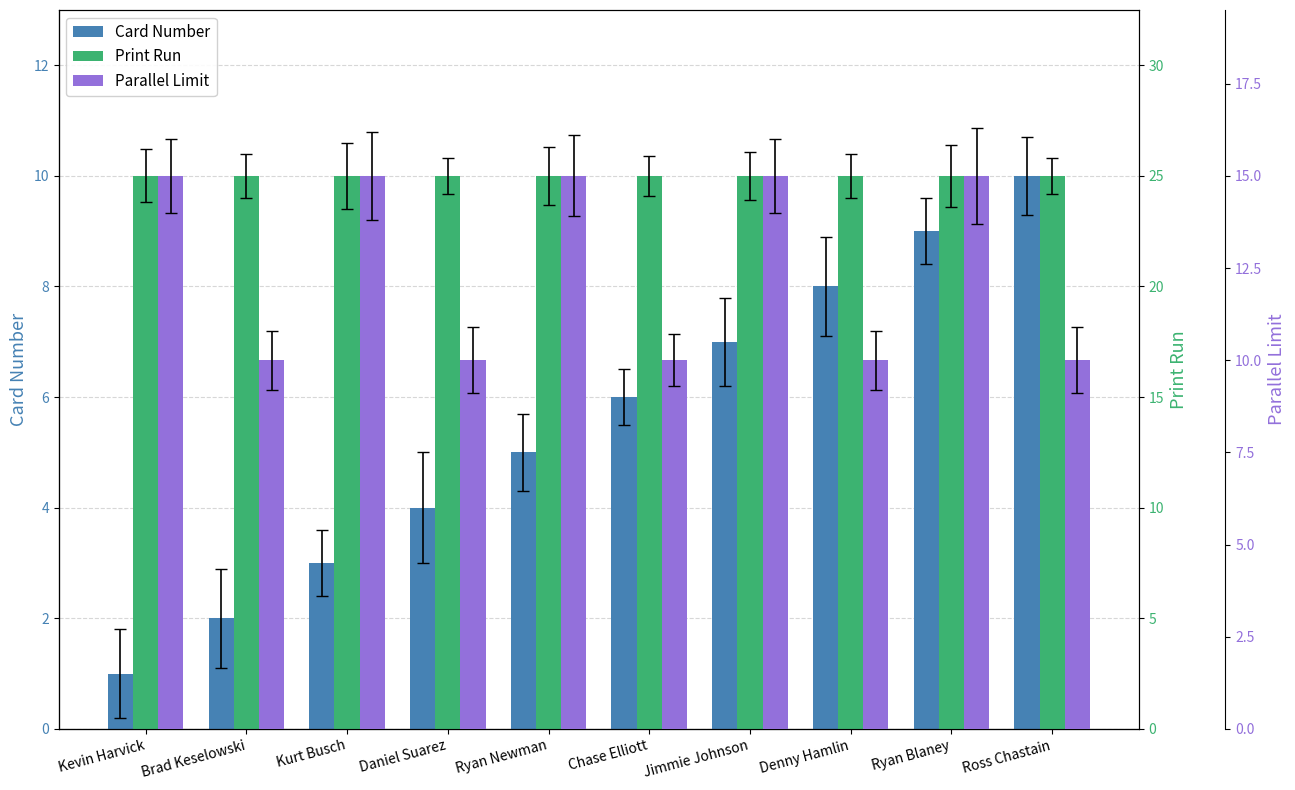

At which label does Card Number reach its minimum?

Kevin Harvick